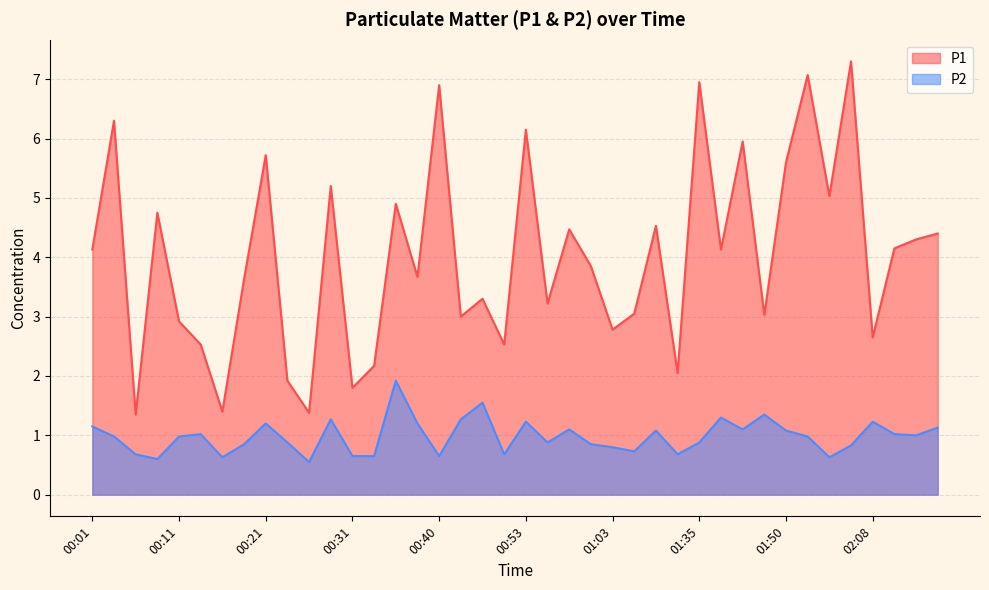

True or false: P1 and P2 cross at least once.

False